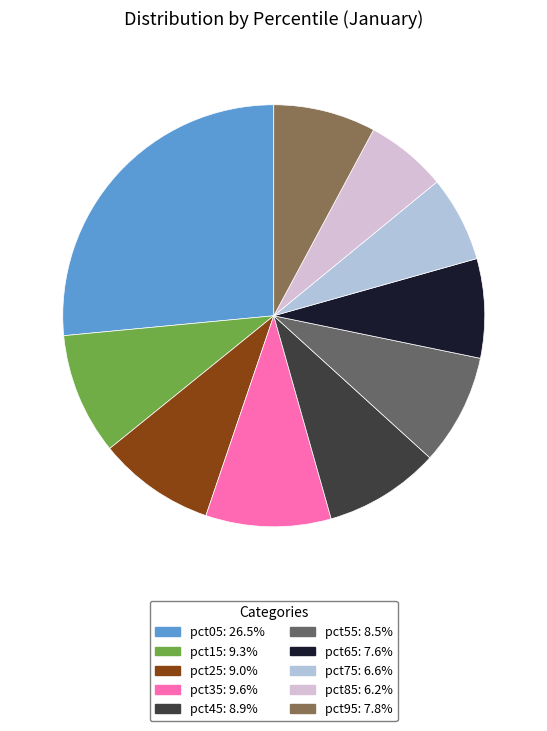

Which has a higher value, pct15 or pct05?

pct05